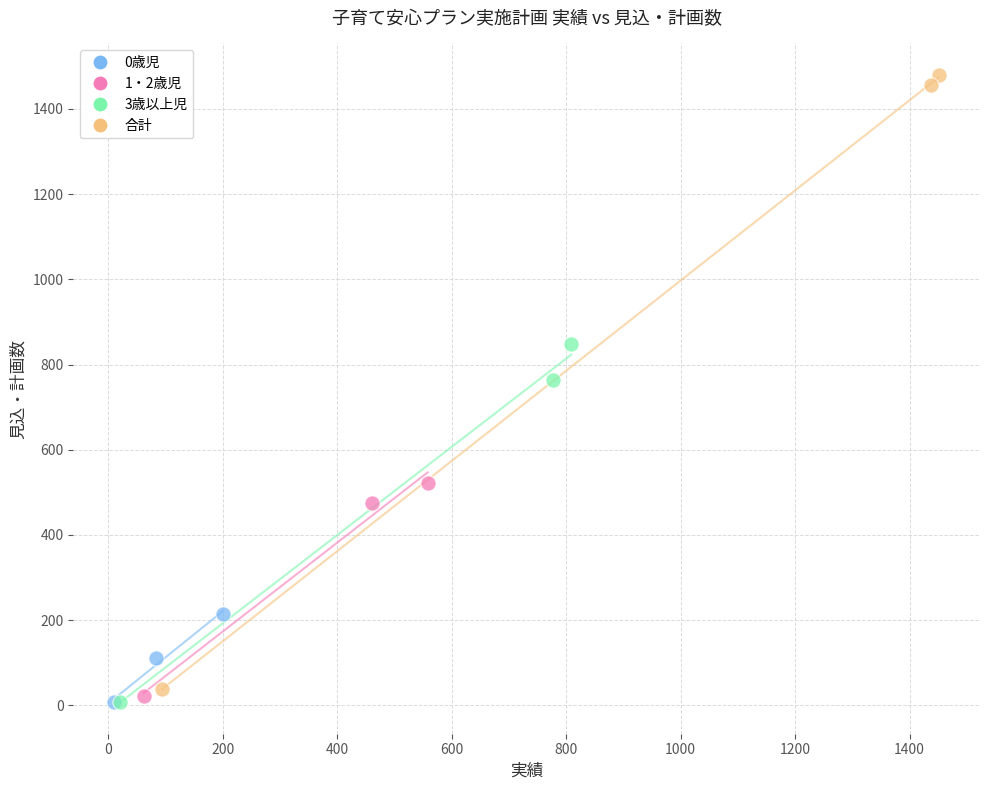

What are all the series names shown in the legend?

0歳児, 1・2歳児, 3歳以上児, 合計